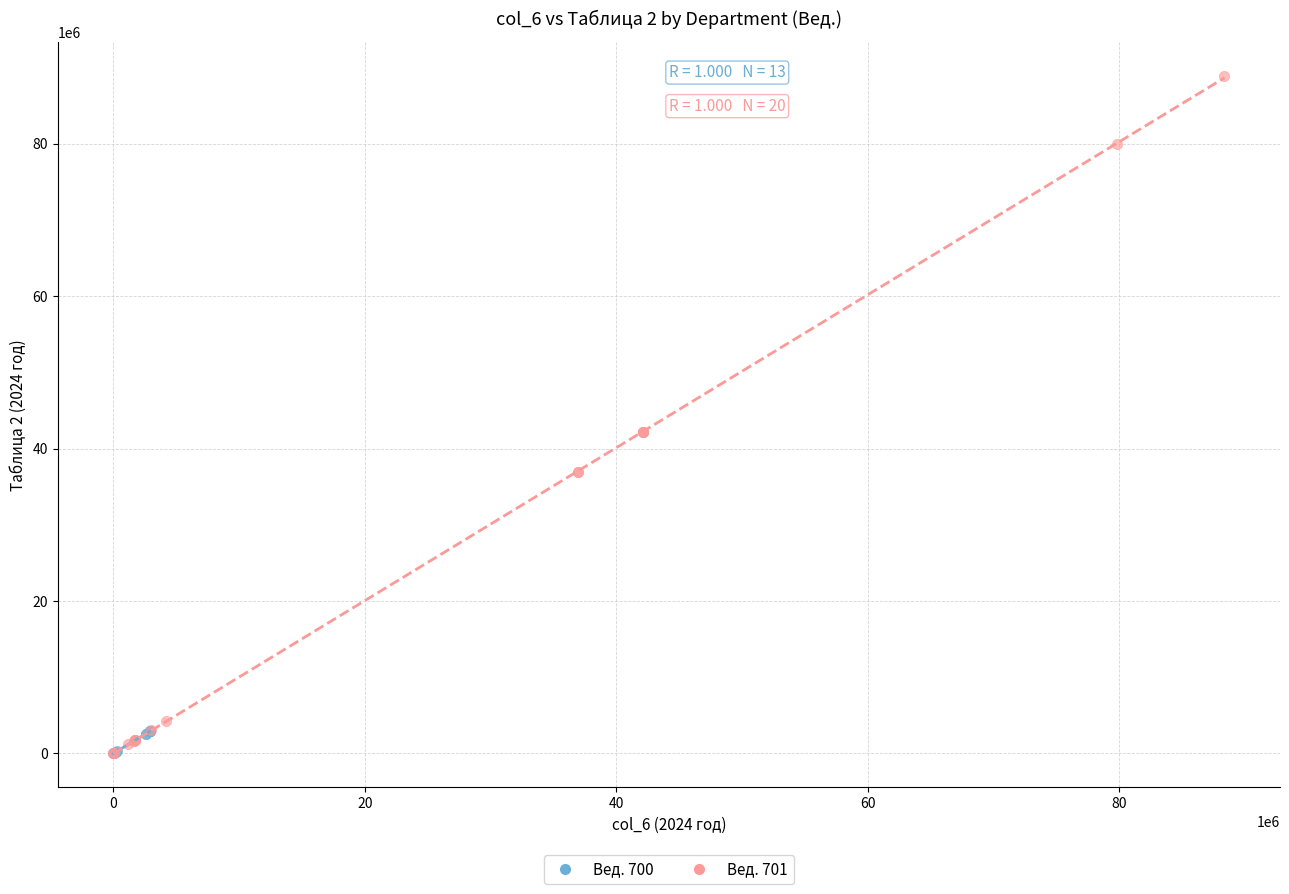

Which series has the largest Y range (max minus min)?

Вед. 701